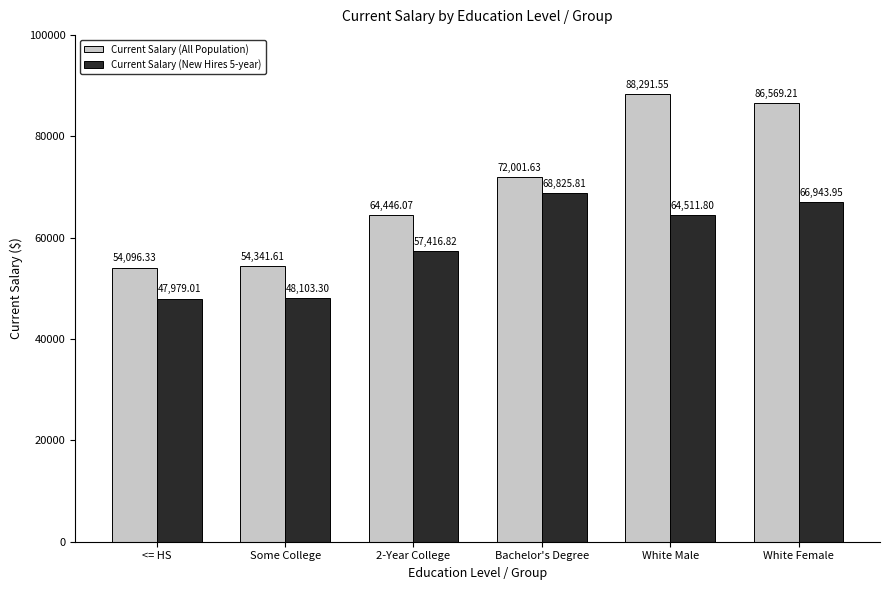

What is the difference between the maximum and minimum values in the Current Salary (All Population) series?

34195.2